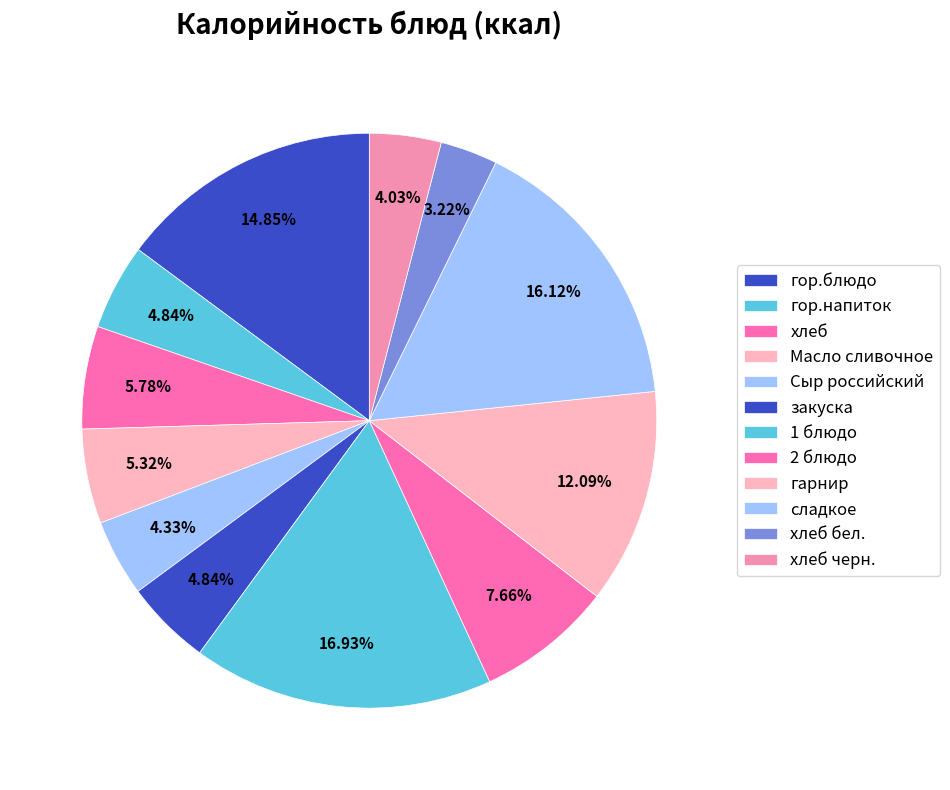

Which has a higher value, хлеб or хлеб бел.?

хлеб